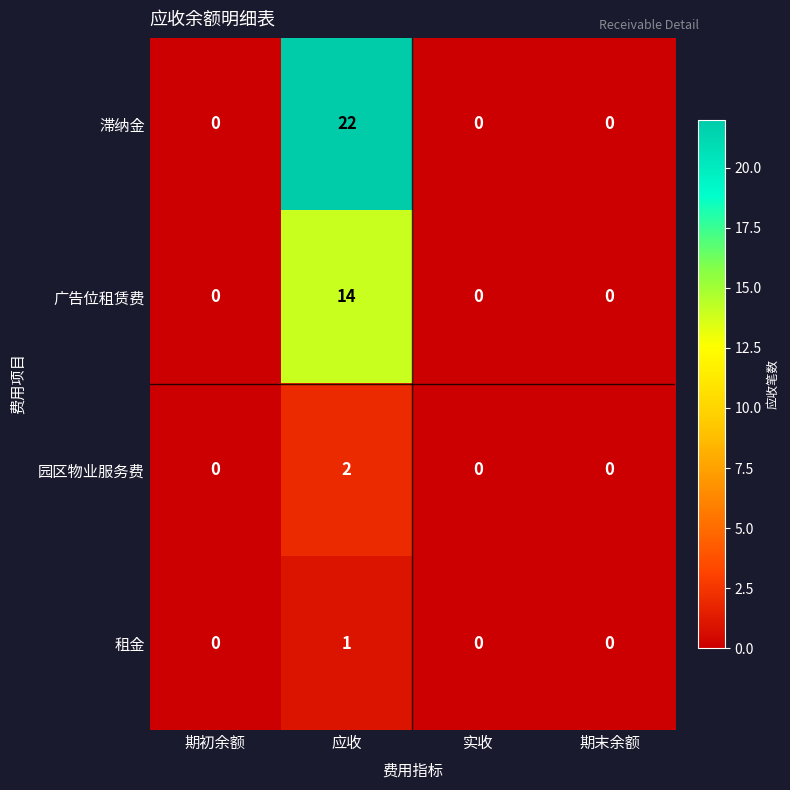

Which series has the largest total across all categories?

滞纳金